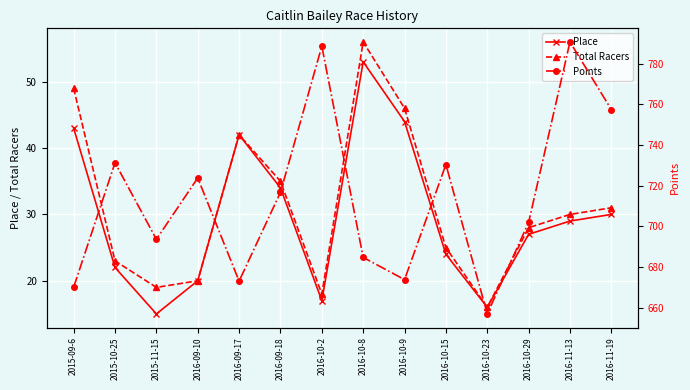

Is the value of Points at 2016-10-23 greater than the value of Place at 2016-10-23?

Yes